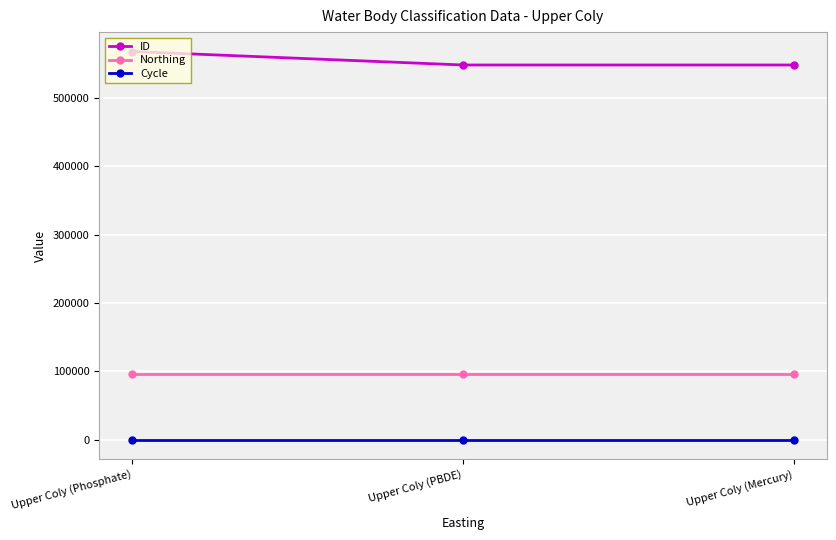

What is the label of the 2nd point from the right?

Upper Coly (PBDE)